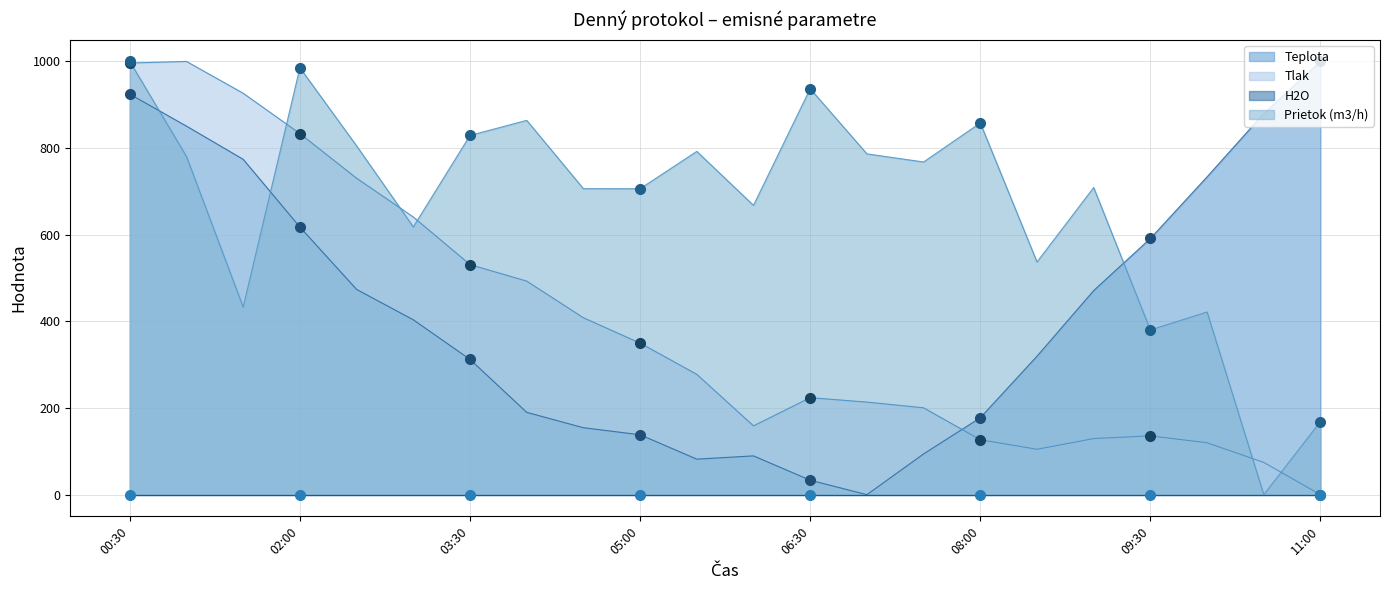

Which series reaches the maximum Y coordinate?

Teplota